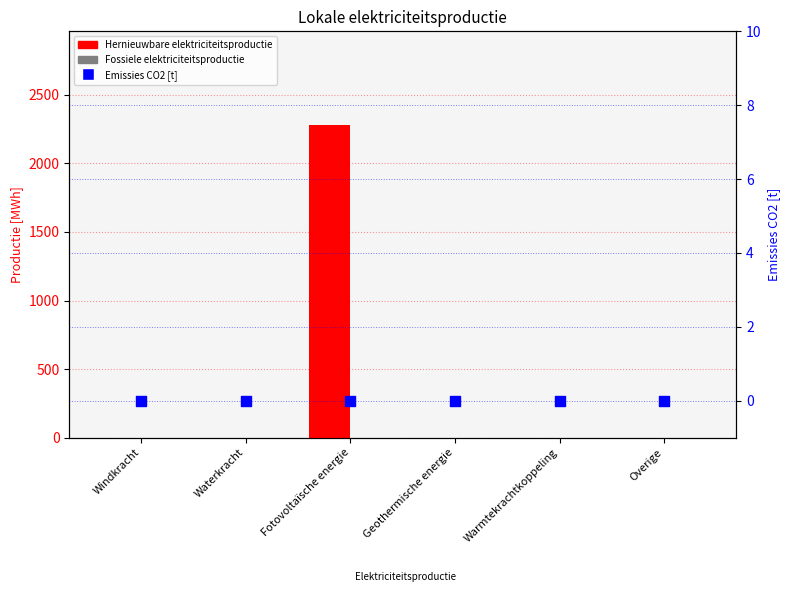

Which series contains the lowest Y value?

Hernieuwbare elektriciteitsproductie